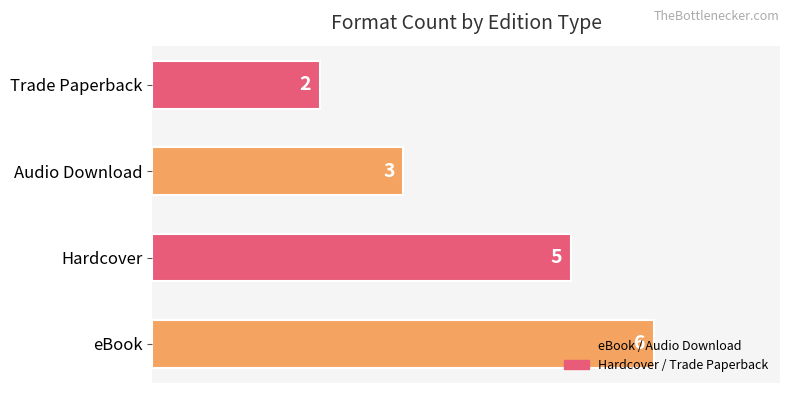

The value at Hardcover is 3. True or false?

False